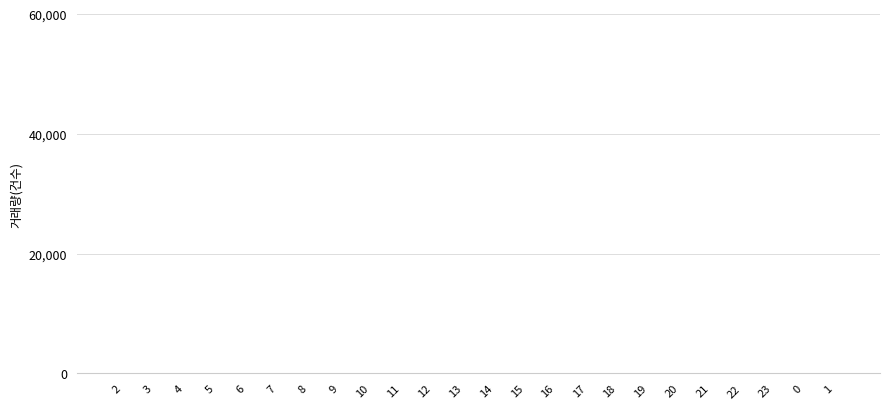

What is the sum of all values?

235